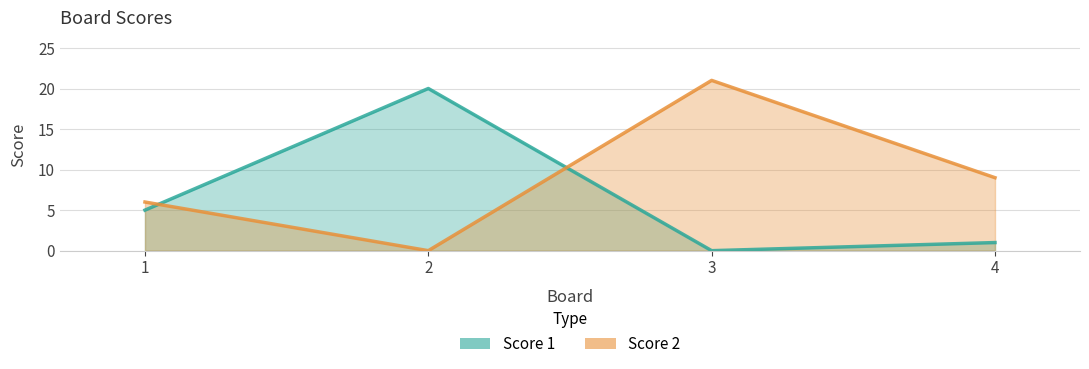

Which series has the largest total across all categories?

Score 2